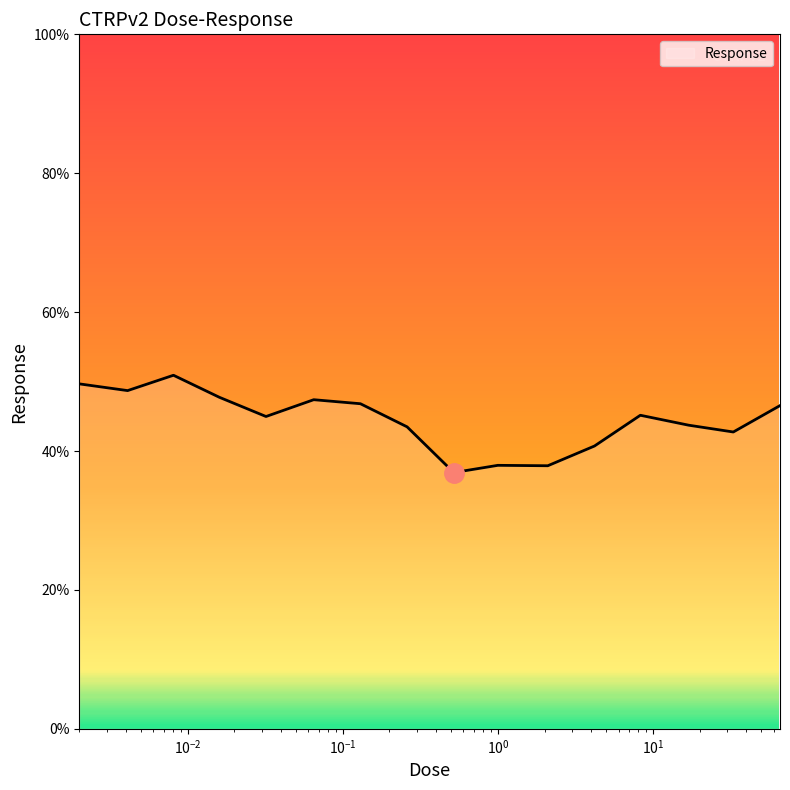

What is the difference between the maximum and minimum values?

14.0